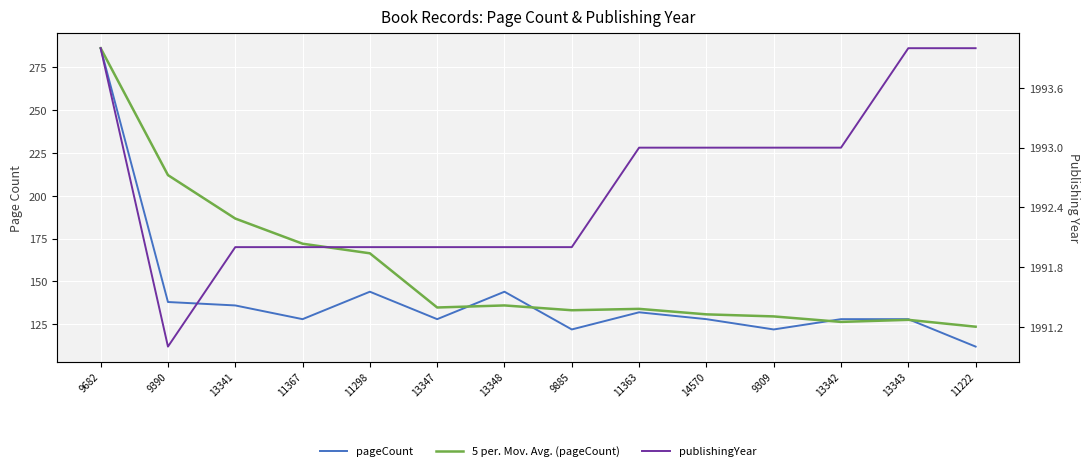

Reading left to right, list all the values displayed in this chart.

pageCount: 9682=286.0	9390=138.0	13341=136.0	11367=128.0	11298=144.0	13347=128.0	13348=144.0	9885=122.0	11363=132.0	14570=128.0	9309=122.0	13342=128.0	13343=128.0	11222=112.0
5 per. Mov. Avg. (pageCount): 9682=286.0	9390=212.0	13341=186.7	11367=172.0	11298=166.4	13347=134.8	13348=136.0	9885=133.2	11363=134.0	14570=130.8	9309=129.6	13342=126.4	13343=127.6	11222=123.6
publishingYear: 9682=1994.0	9390=1991.0	13341=1992.0	11367=1992.0	11298=1992.0	13347=1992.0	13348=1992.0	9885=1992.0	11363=1993.0	14570=1993.0	9309=1993.0	13342=1993.0	13343=1994.0	11222=1994.0